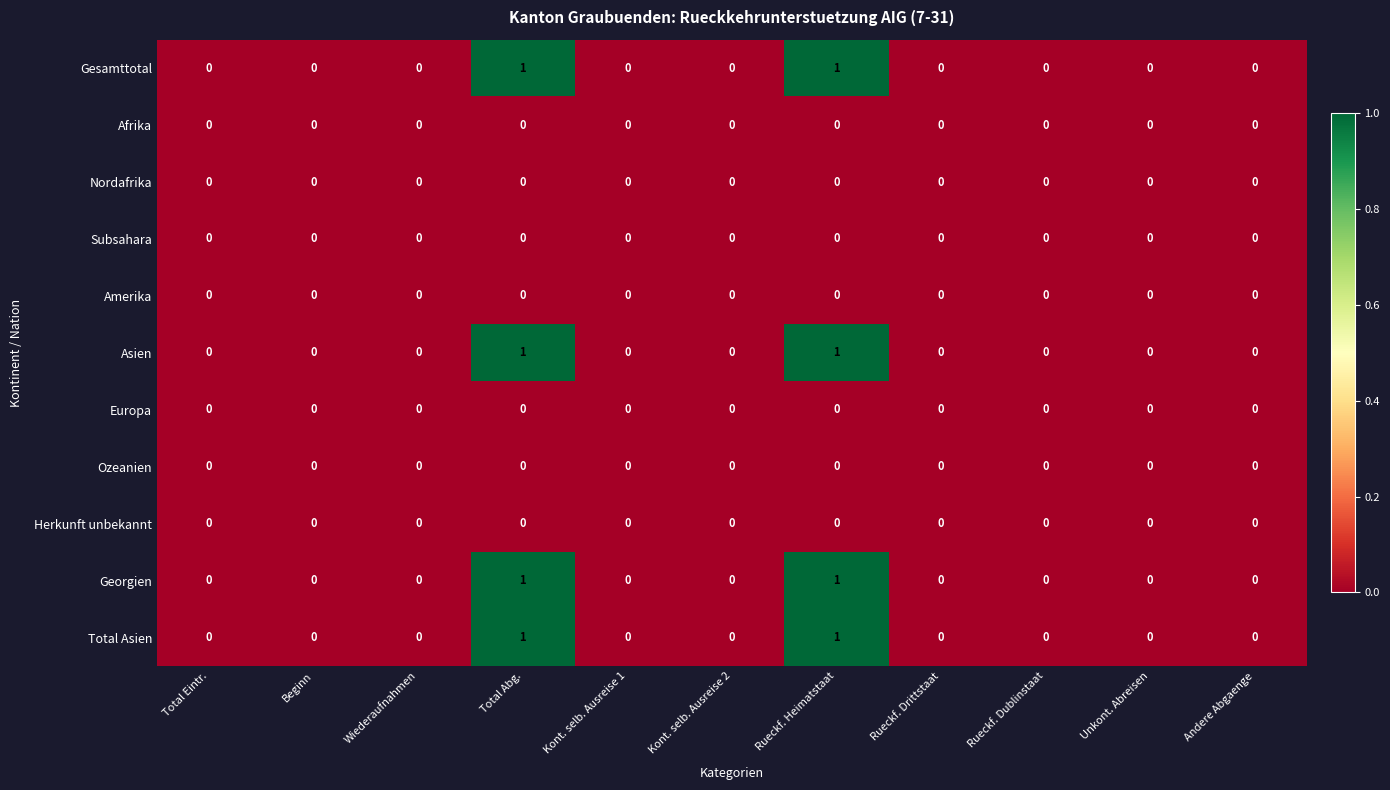

The Asien series shows -1 at Rueckf. Drittstaat. True or false?

False